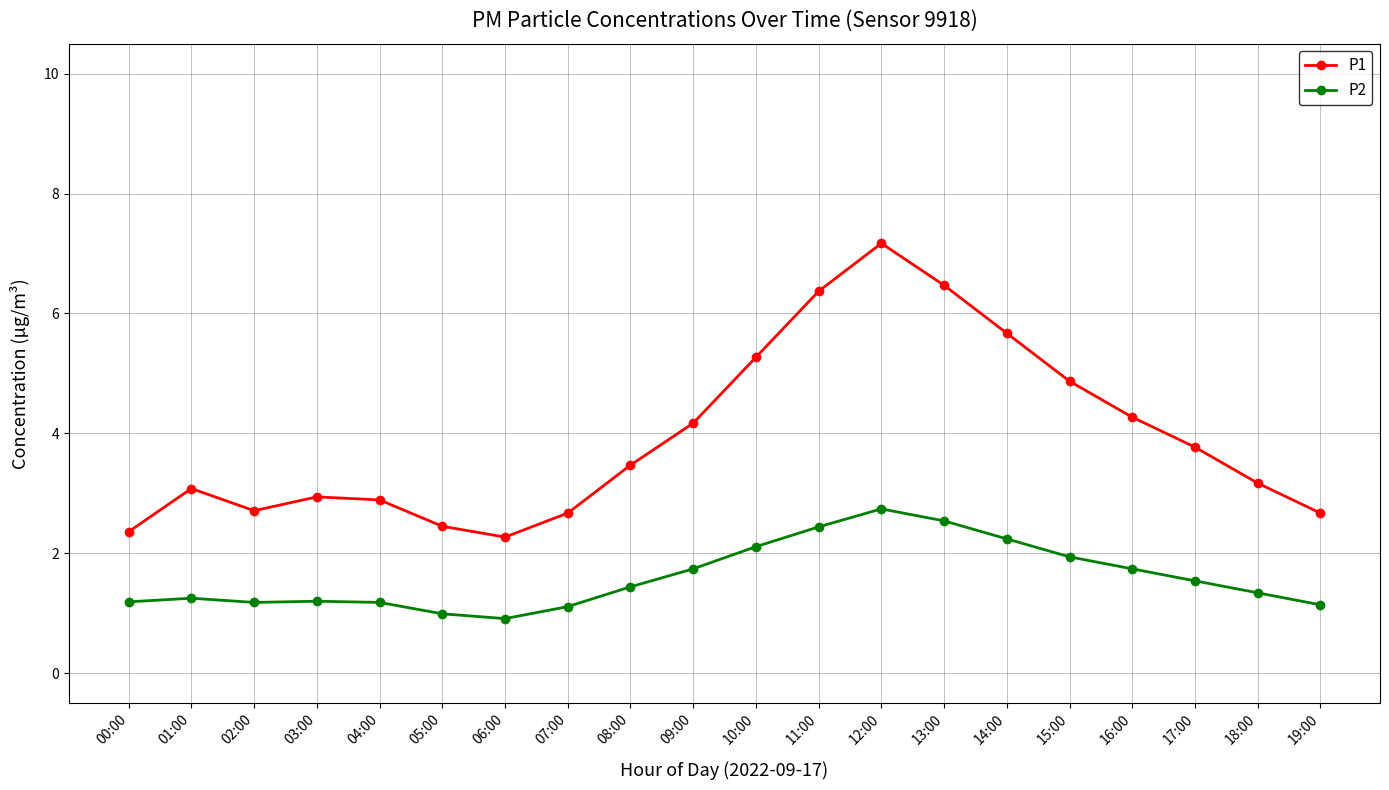

Rank the series by their maximum value, from highest to lowest.

P1, P2